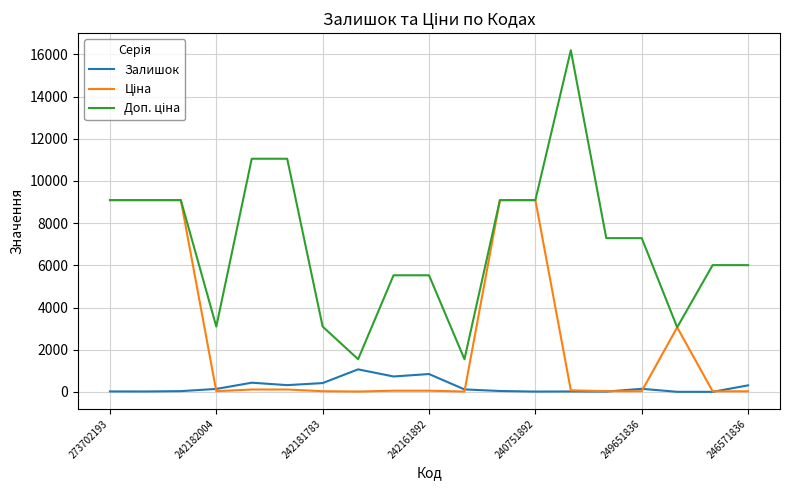

What is the maximum value shown in the chart?

16200.0